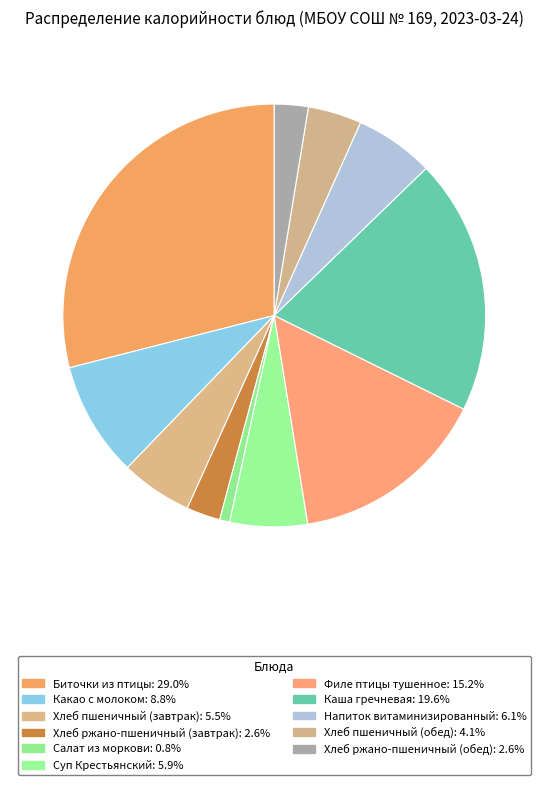

To the nearest percent, what is the average slice percentage?

9%